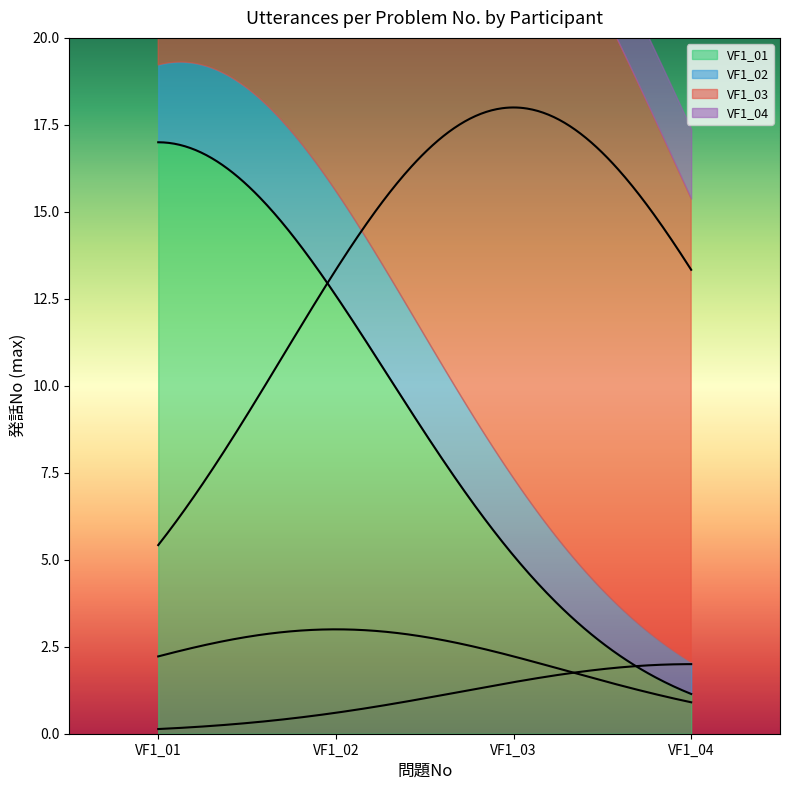

Does the chart have visible grid lines?

No